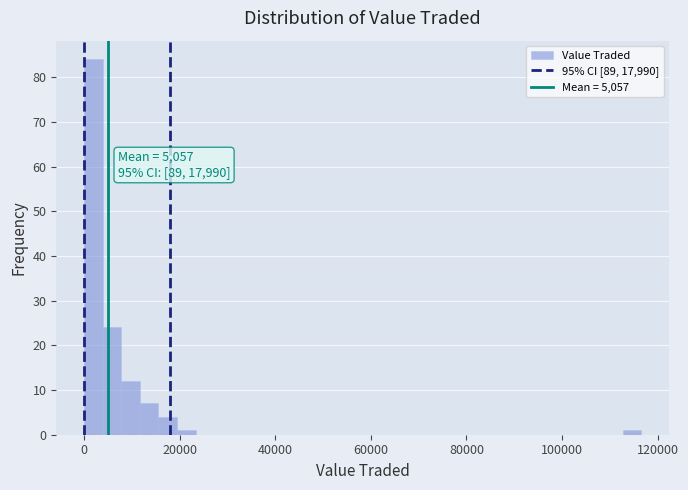

Around what value on the x-axis is the tallest bar? Give the approximate position of its centre, as read against the axis.

2000